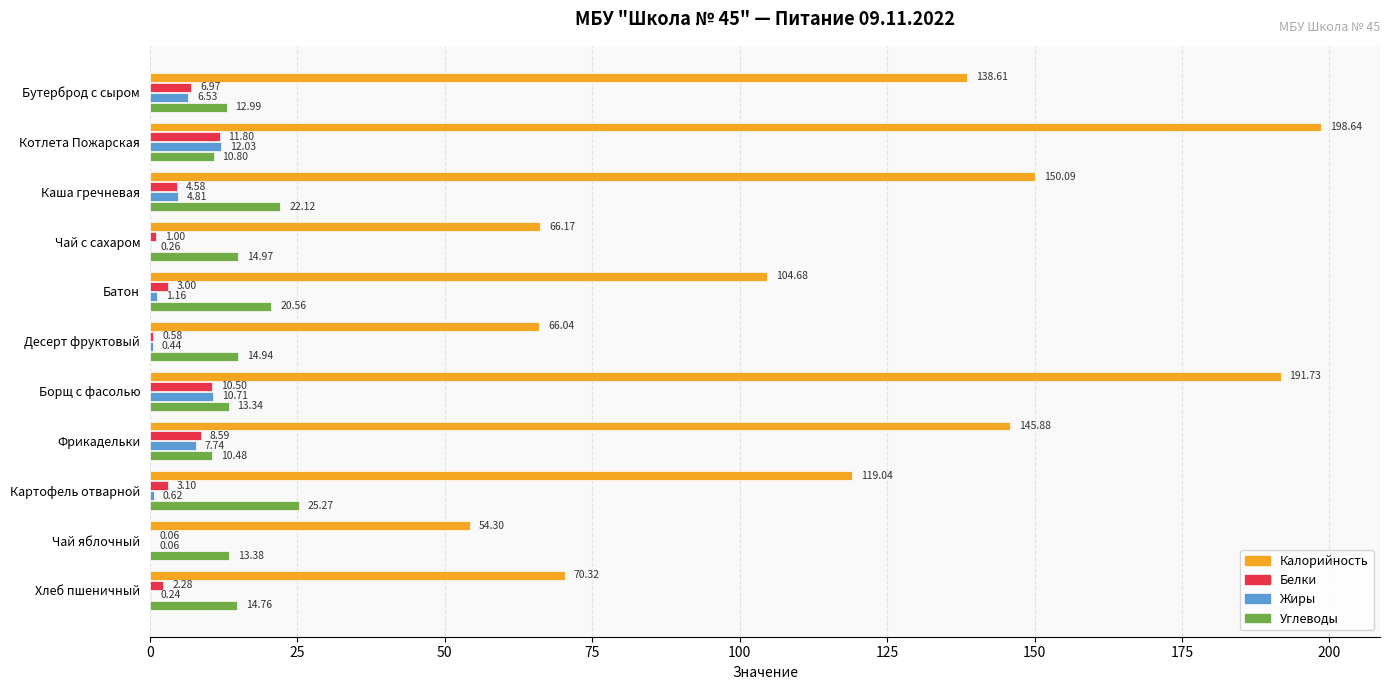

Where is Белки nearest to the value 5?

Каша гречневая